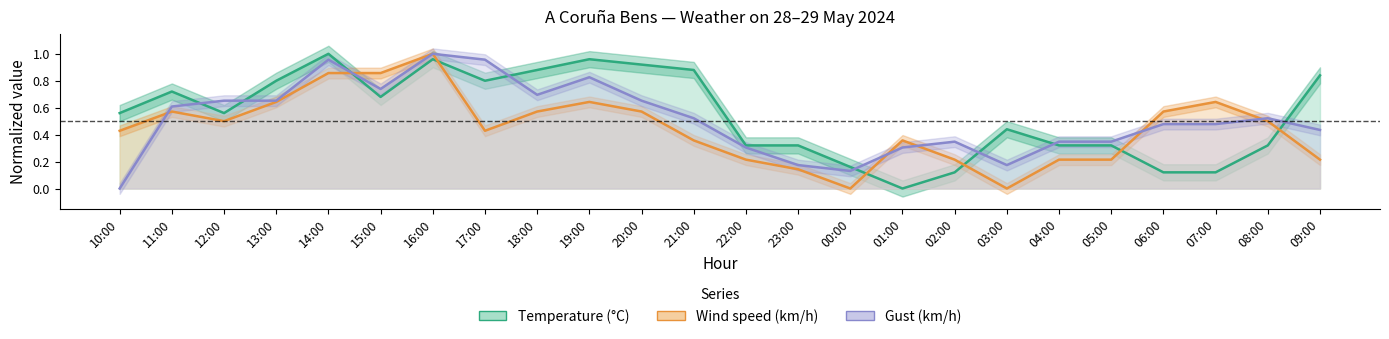

What are all the series names shown in the legend?

Temperature (°C), Wind speed (km/h), Gust (km/h)